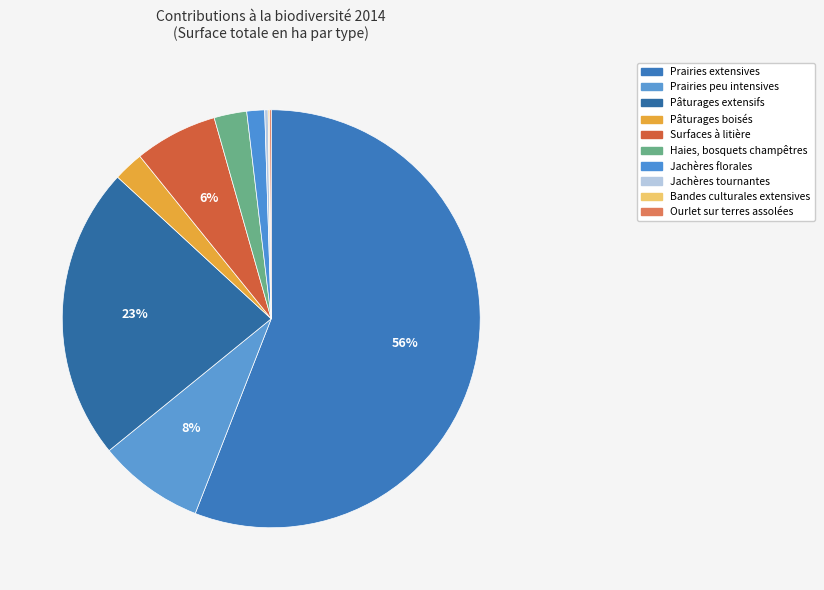

What is the change in value from Pâturages extensifs to Bandes culturales extensives?

-22416